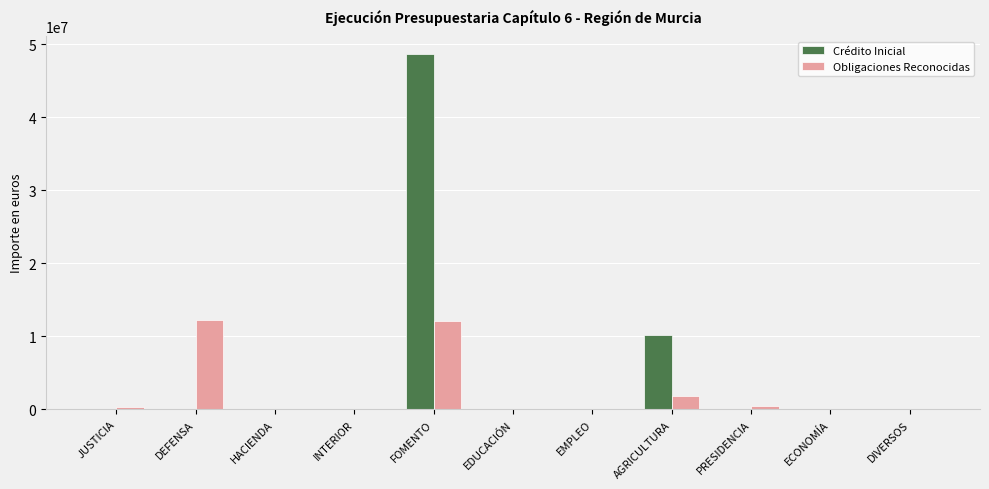

The Crédito Inicial series shows 0.0 at PRESIDENCIA. True or false?

True